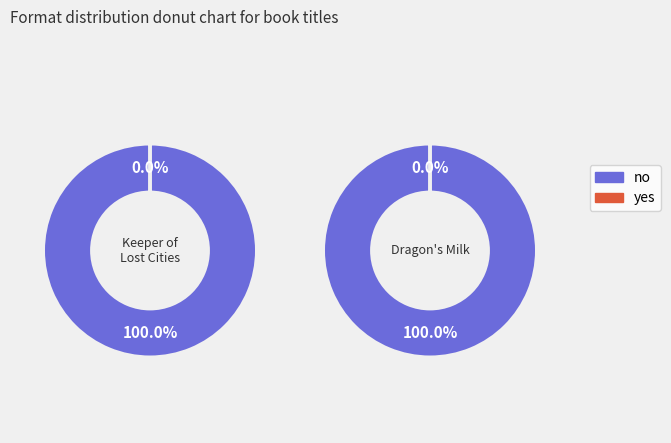

What percentage is the Keeper of the Lost Cities slice, to the nearest percent?

100%